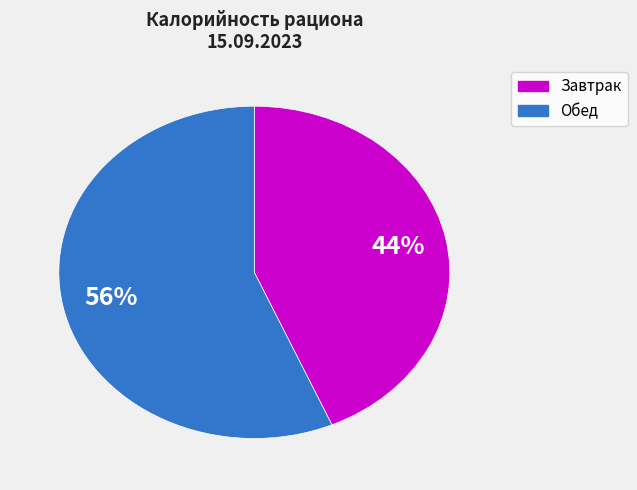

To the nearest percent, what is the average slice percentage?

50%